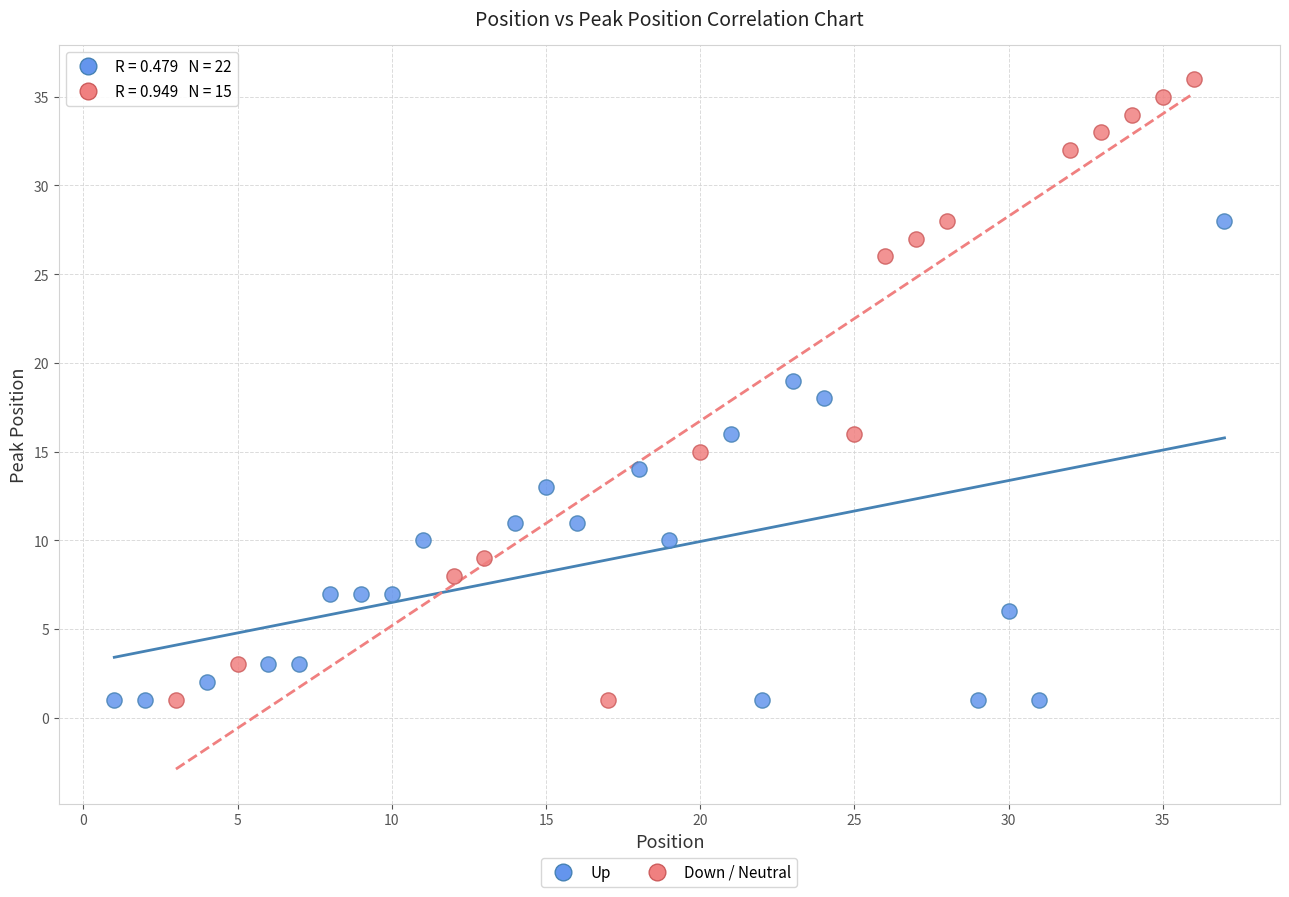

Which series contains the highest Y value?

Down / Neutral